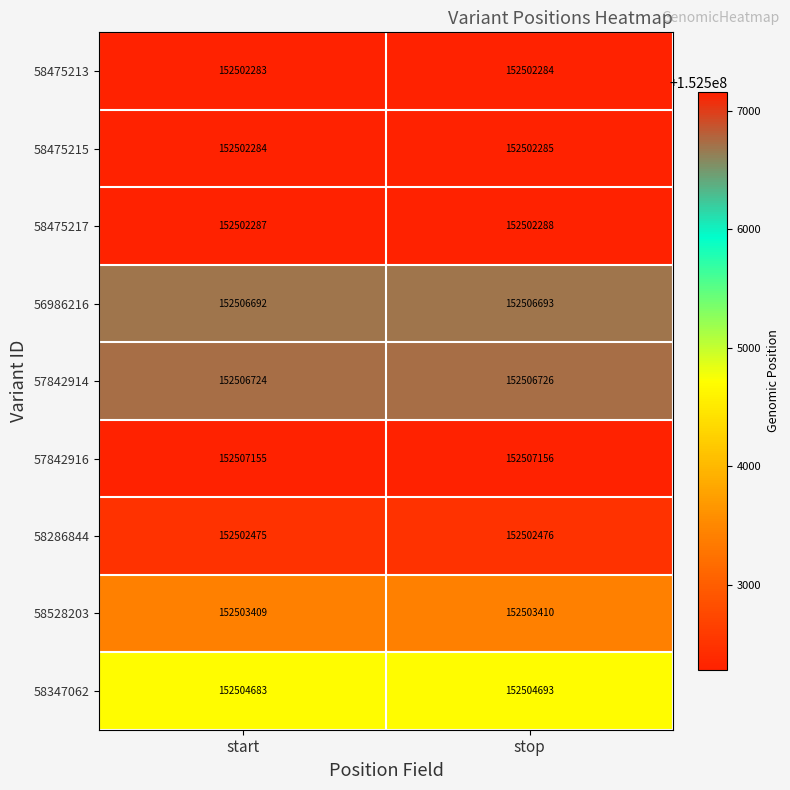

At which category is the sum across all series the highest?

stop